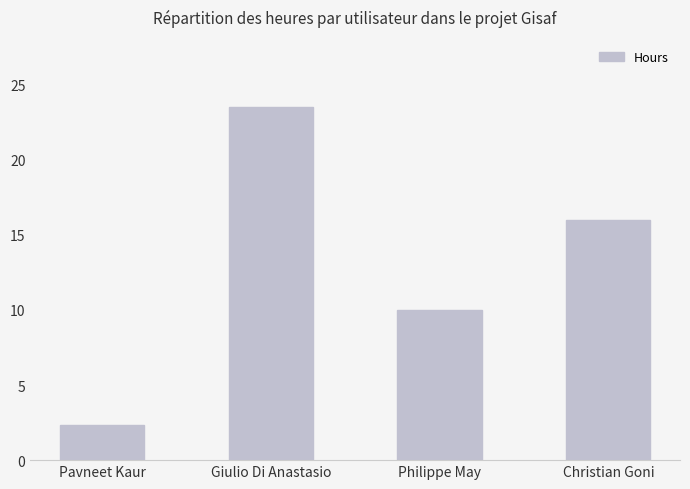

Reading right to left, transcribe all the data shown in this chart.

Christian Goni=16.0	Philippe May=10.0	Giulio Di Anastasio=23.5	Pavneet Kaur=2.3